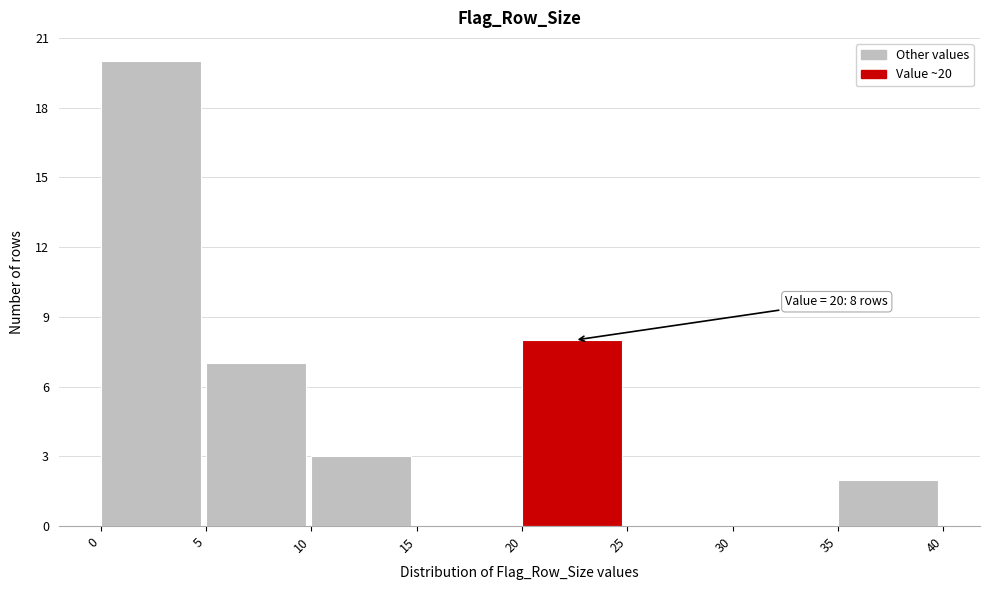

Which range on the x-axis has the tallest bar?

0 to 5